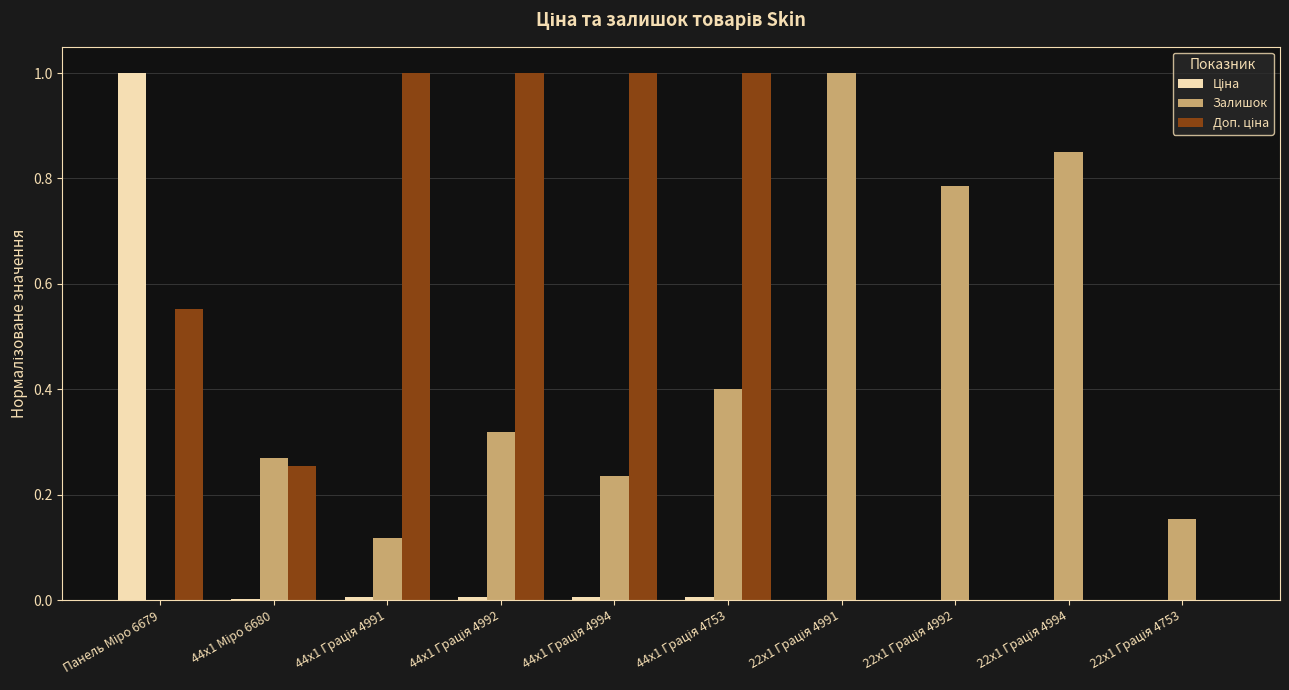

What is the maximum value shown in the chart?

1.0